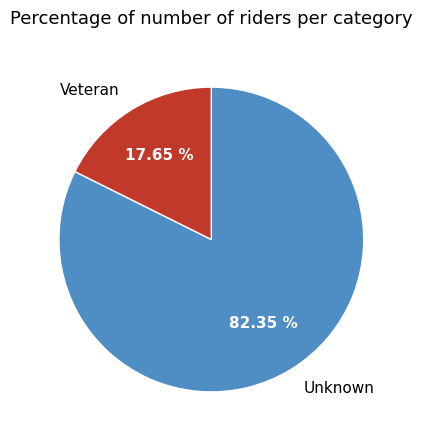

What is the smallest slice in the pie chart?

Veteran